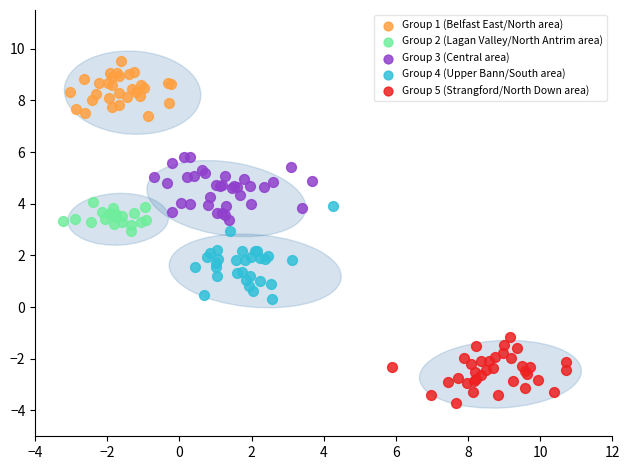

Which series reaches the maximum Y coordinate?

Group 1 (Belfast East/North area)